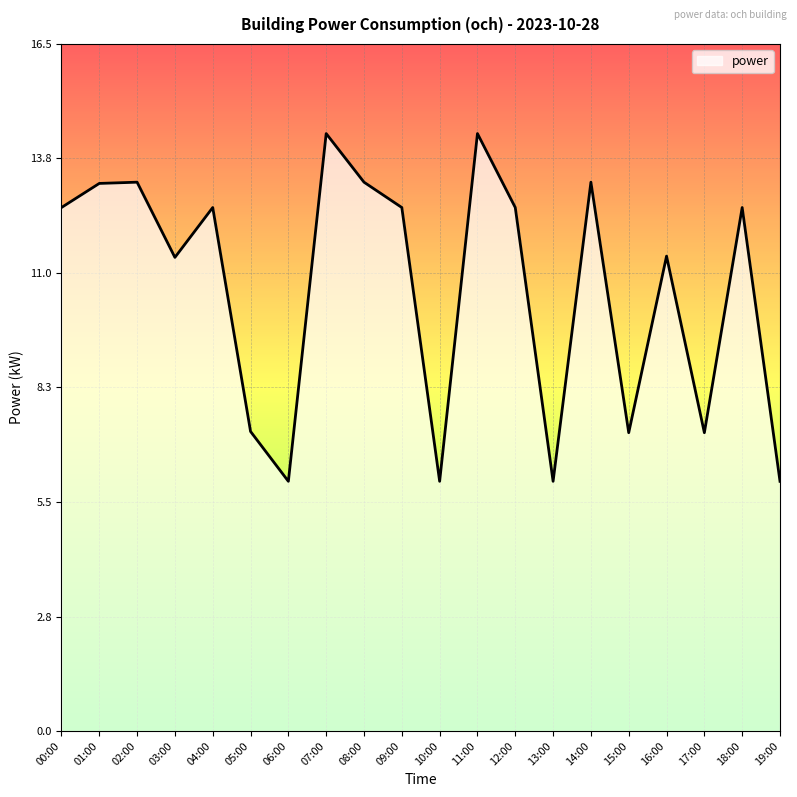

Which has a higher value, 04:00 or 16:00?

04:00